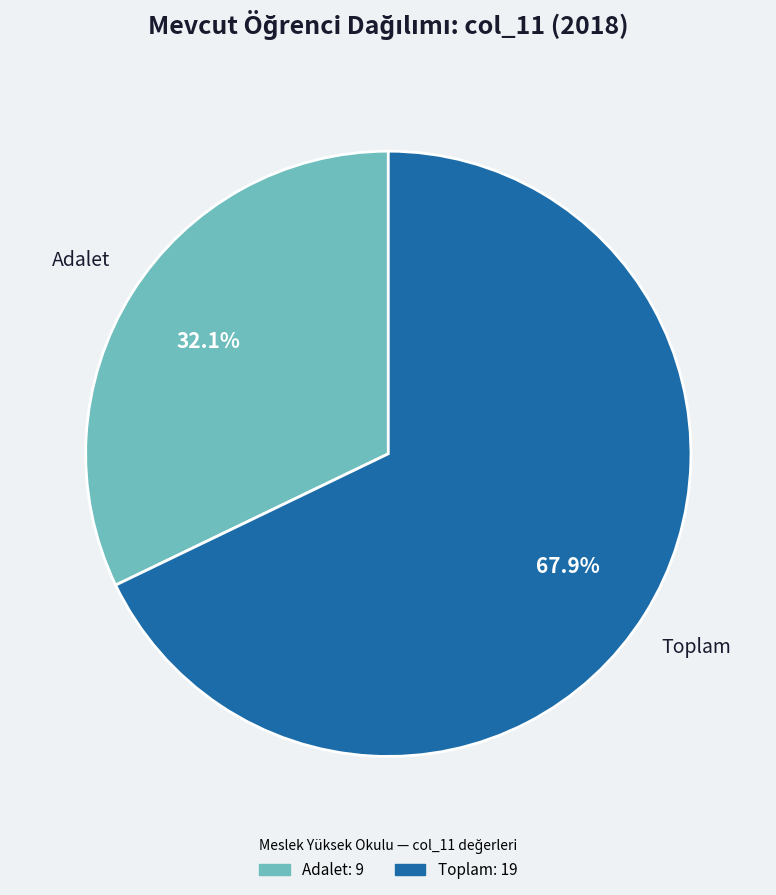

To the nearest percent, what is the combined percentage of Toplam and Adalet?

100%